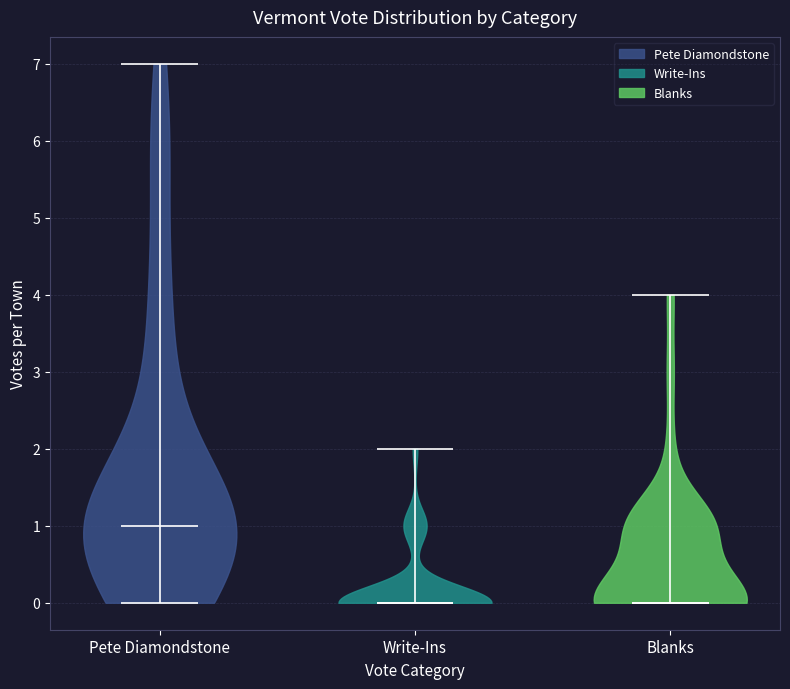

Reading left to right, read every violin against the y-axis: where its median line is, and the lowest and highest points it reaches. The values are not printed on the chart, so give them approximately, as read against the axis.

Pete Diamondstone: median line 1, lowest point 0, highest point 7
Write-Ins: median line 0, lowest point 0, highest point 2
Blanks: median line 0, lowest point 0, highest point 4